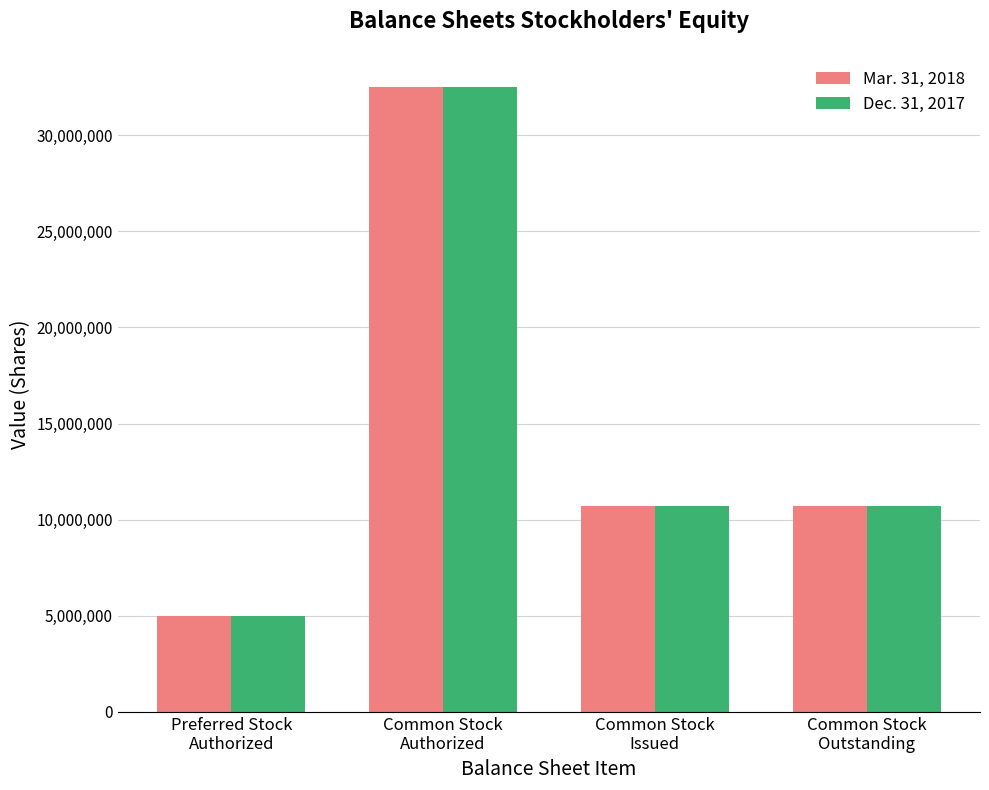

Reading left to right, what are all the values shown in this chart?

Mar. 31, 2018: Preferred Stock
Authorized=5000000	Common Stock
Authorized=32500000	Common Stock
Issued=10722401	Common Stock
Outstanding=10722401
Dec. 31, 2017: Preferred Stock
Authorized=5000000	Common Stock
Authorized=32500000	Common Stock
Issued=10722401	Common Stock
Outstanding=10722401